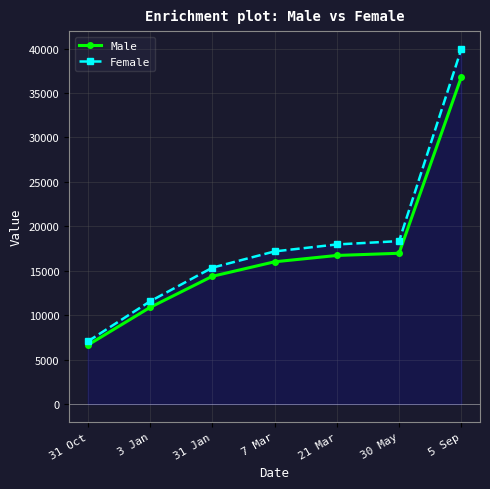

At how many categories does at least one series exceed 26535?

1